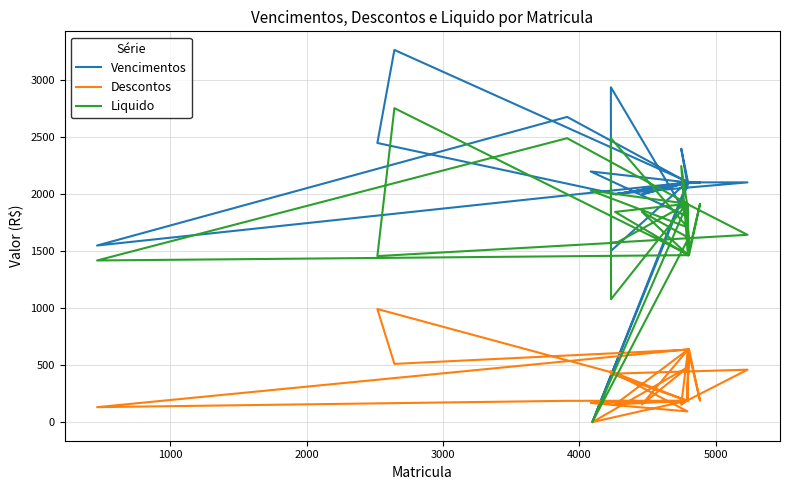

Reading left to right, what are all the values shown in this chart?

Vencimentos: 1996.0	2100.0	2100.0	1500.0	2933.3	1800.0	2195.6	2100.0	2100.0	2100.0	2100.0	0.0	2100.0	1996.0	2100.0	2100.0	2100.0	2100.0	2100.0	2395.2	2100.0	2100.0	3260.1	2445.1	1996.0	2100.0	1996.0	2100.0	1546.9	2673.6	2100.0	2100.0
Descontos: 424.1	459.2	187.5	423.6	446.0	93.8	167.3	187.5	637.5	637.5	187.5	0.0	485.9	154.8	637.5	637.5	633.1	187.5	637.5	152.2	187.5	635.0	510.0	990.8	424.1	187.5	154.8	637.5	131.0	186.5	187.5	637.1
Liquido: 1571.9	1640.8	1912.5	1076.4	2487.3	1706.2	2028.3	1912.5	1462.5	1462.5	1912.5	0.0	1614.1	1841.2	1462.5	1462.5	1466.9	1912.5	1462.5	2243.0	1912.5	1465.0	2750.1	1454.3	1571.8	1912.5	1841.2	1462.5	1415.9	2487.0	1912.5	1462.8